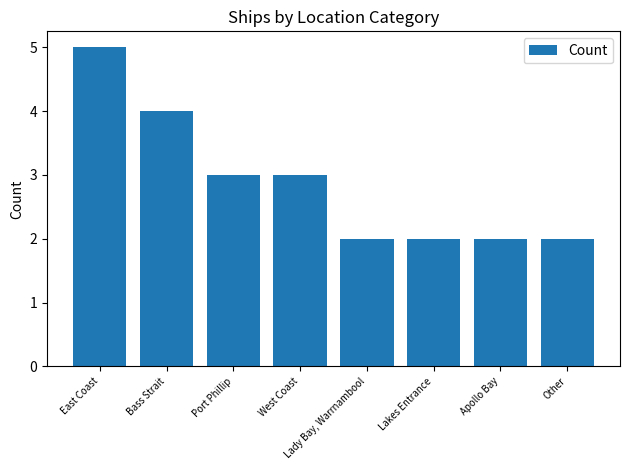

What is the value of the 2nd bar from the left?

4